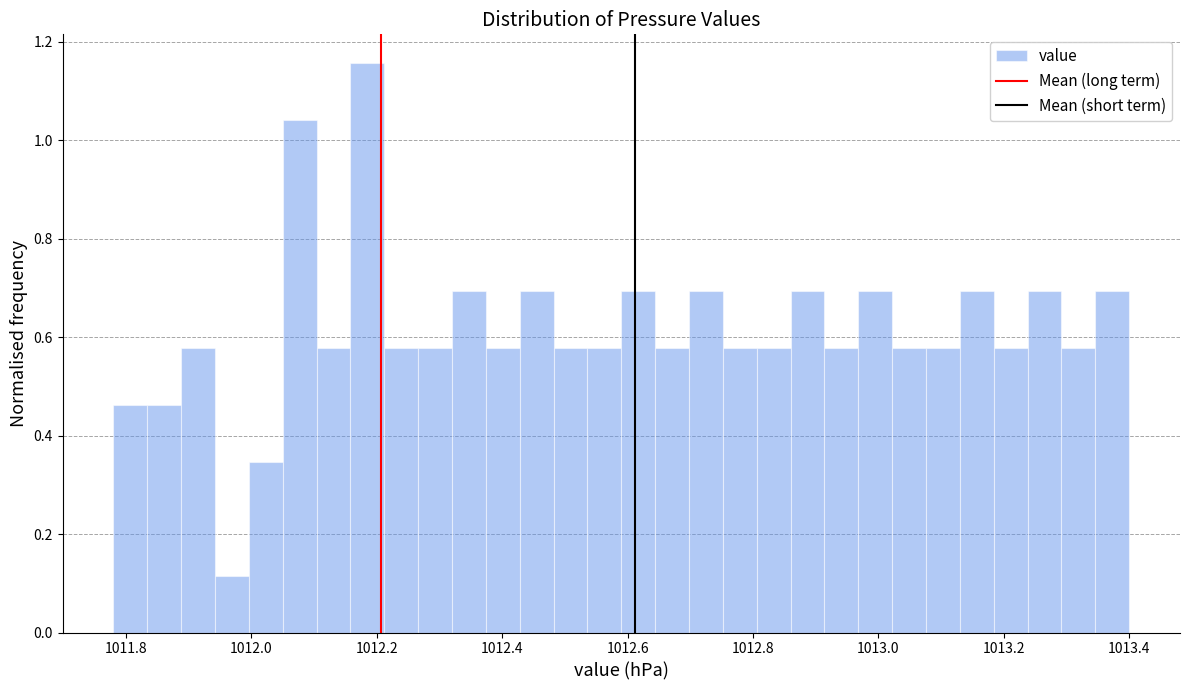

Read against the x-axis, roughly where is the centre of the tallest bar?

1012.18